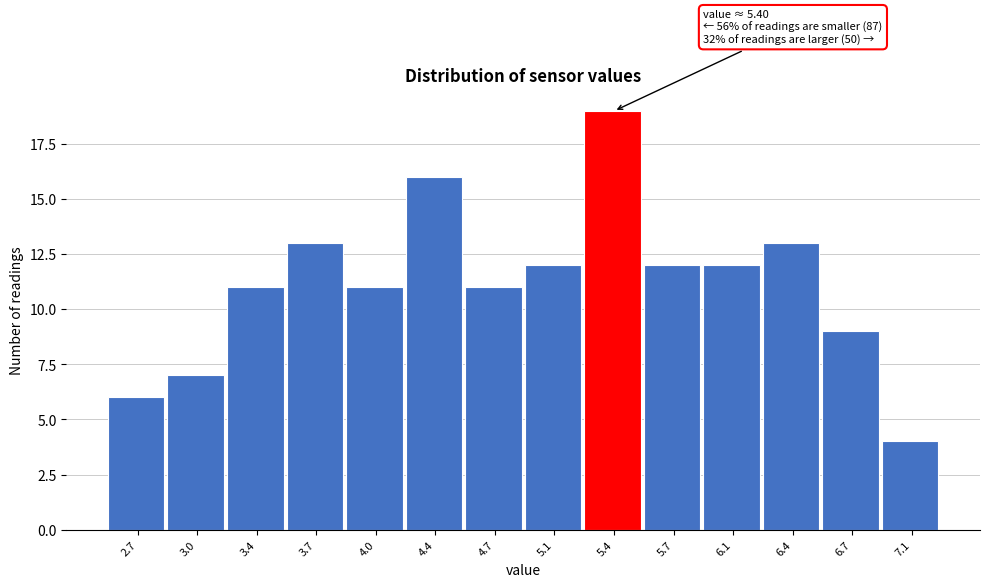

Reading left to right, what are all the values shown in this chart?

2.7=6	3.0=7	3.4=11	3.7=13	4.0=11	4.4=16	4.7=11	5.1=12	5.4=19	5.7=12	6.1=12	6.4=13	6.7=9	7.1=4